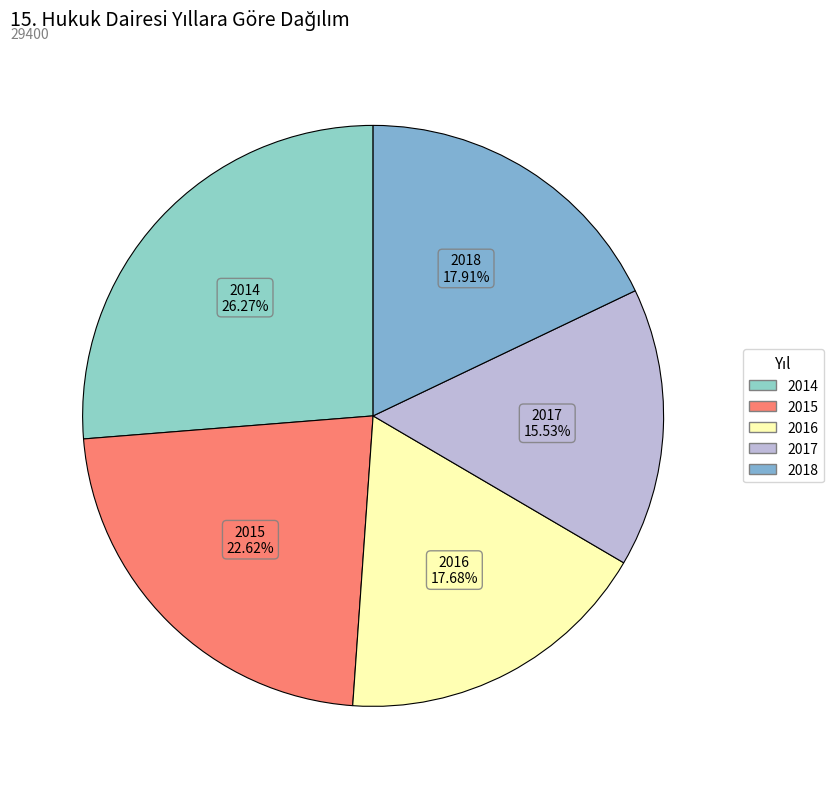

What is the largest slice in the pie chart?

2014